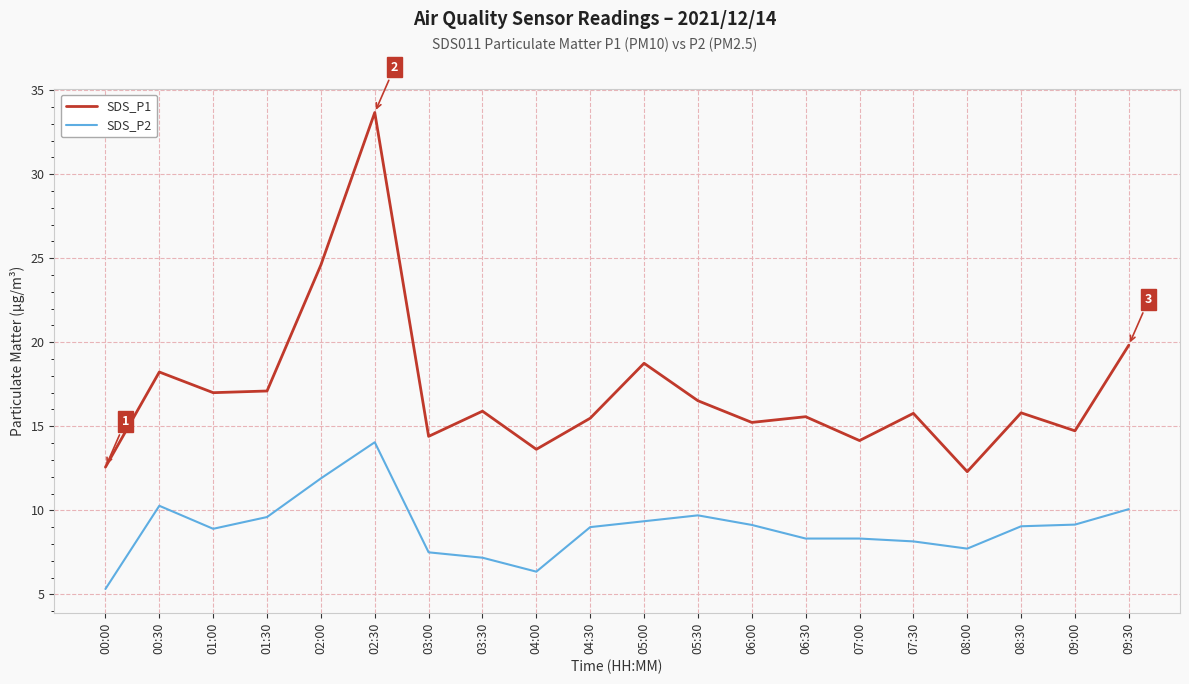

True or false: SDS_P2 and SDS_P1 cross at least once.

False